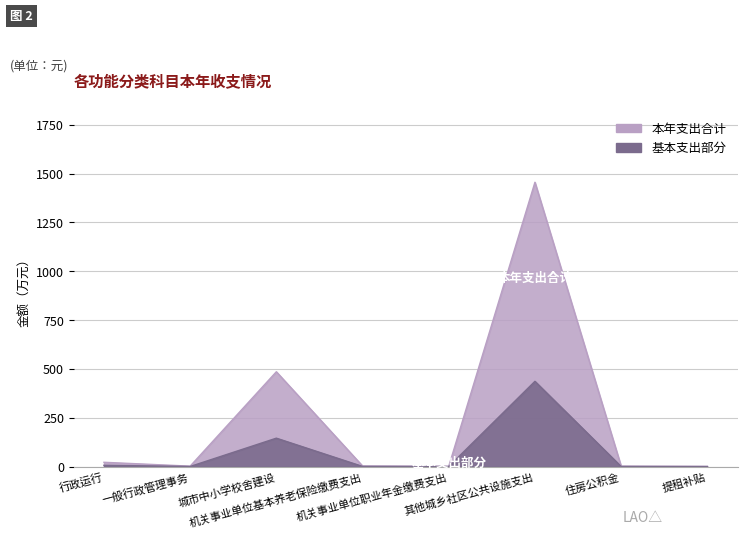

What is the average value of the 本年支出 series?

74.0